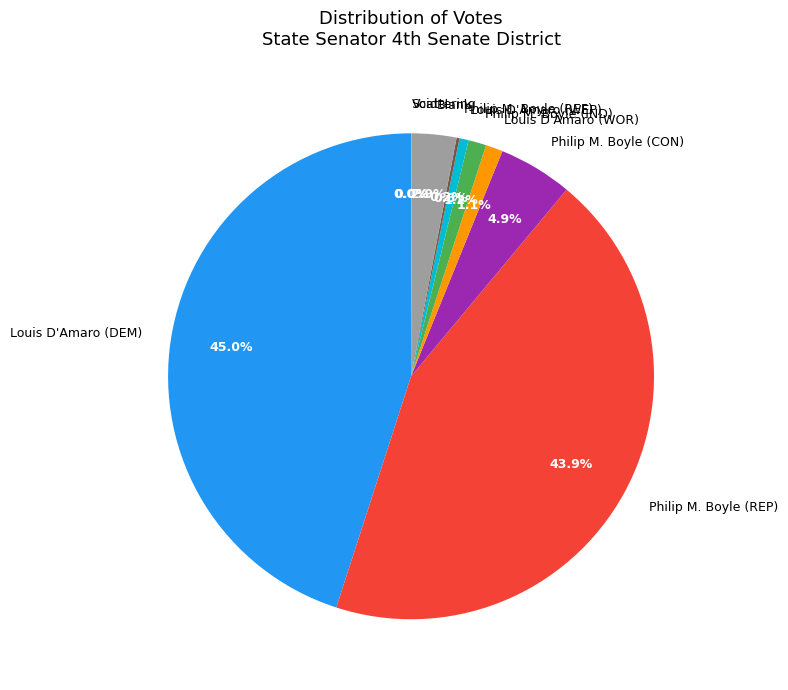

What is the largest slice in the pie chart?

Louis D'Amaro (DEM)